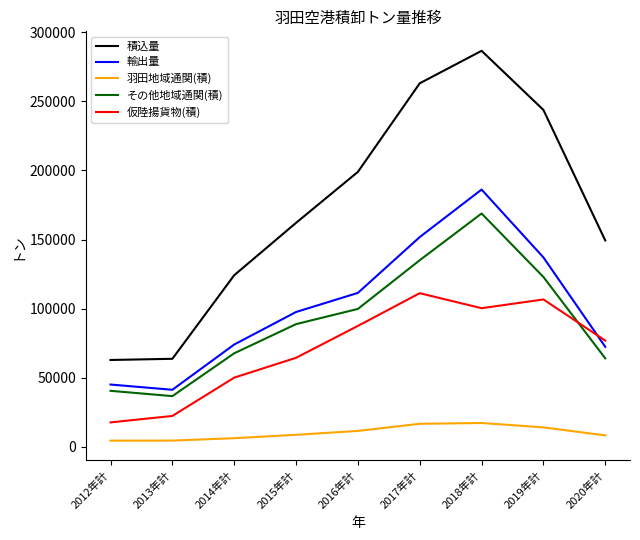

Which series has the largest total across all categories?

積込量